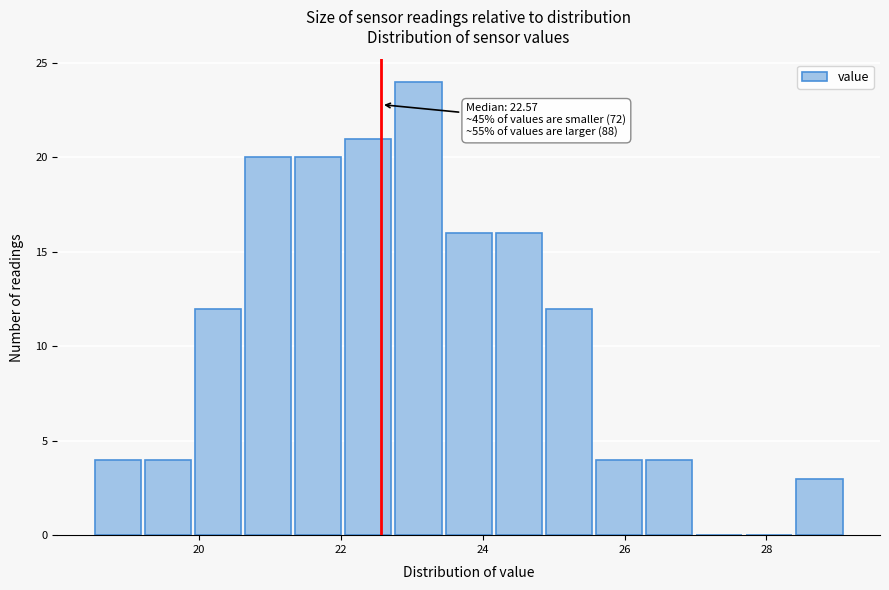

Read against the x-axis, roughly where is the centre of the tallest bar?

23.0